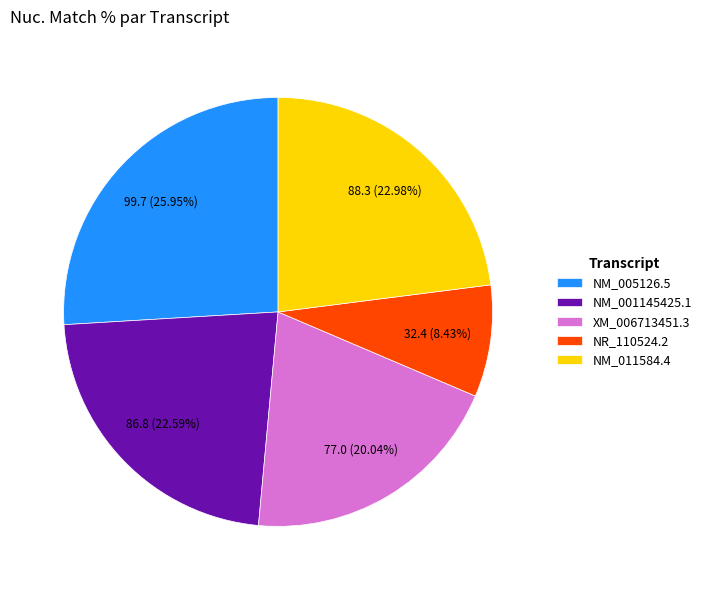

Is the sum of XM_006713451.3 and NR_110524.2 greater than half?

No